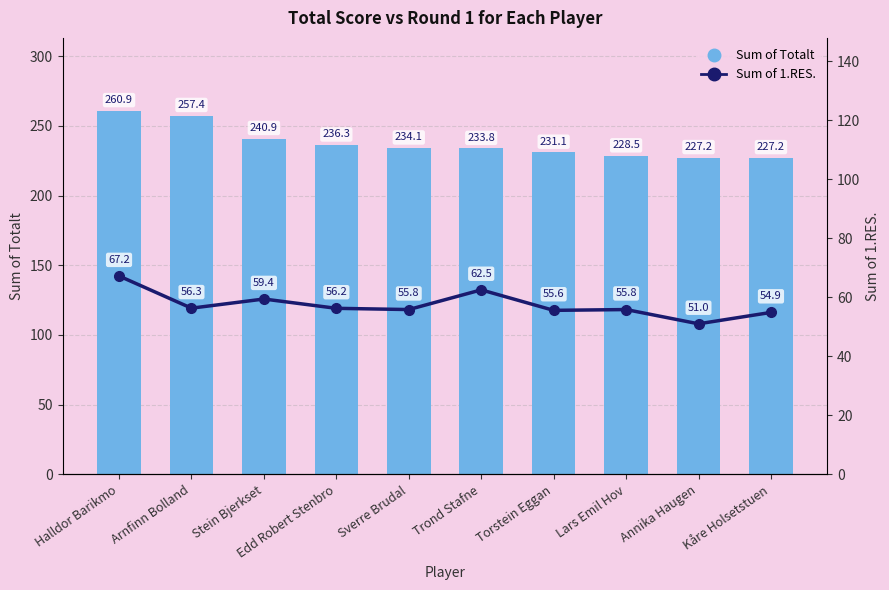

What is the lowest value of the Sum of Totalt series?

227.2